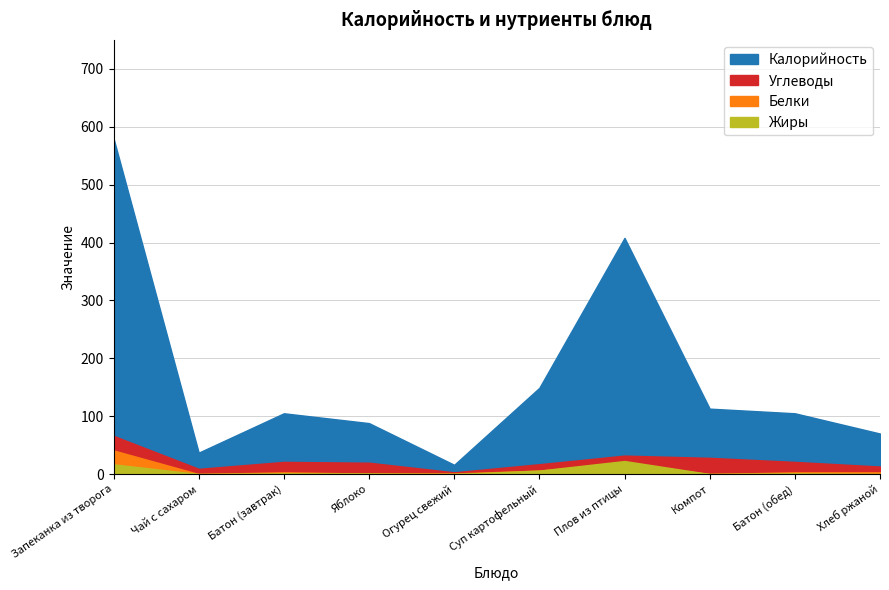

At which label does Жиры first exceed 1?

Запеканка из творога